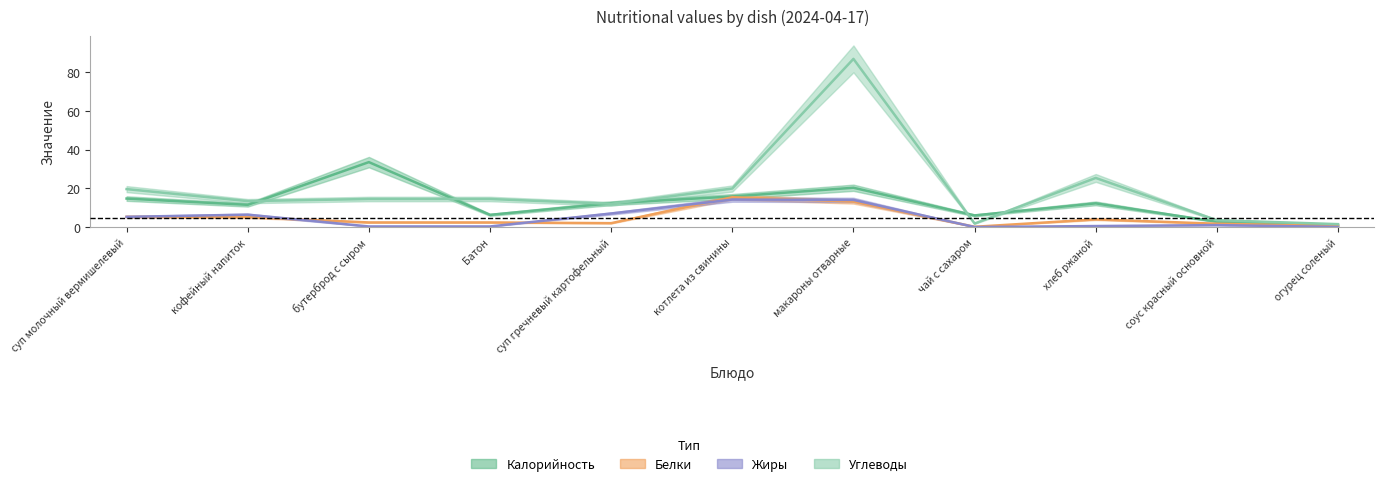

At which category does the chart reach its minimum across all series?

чай с сахаром